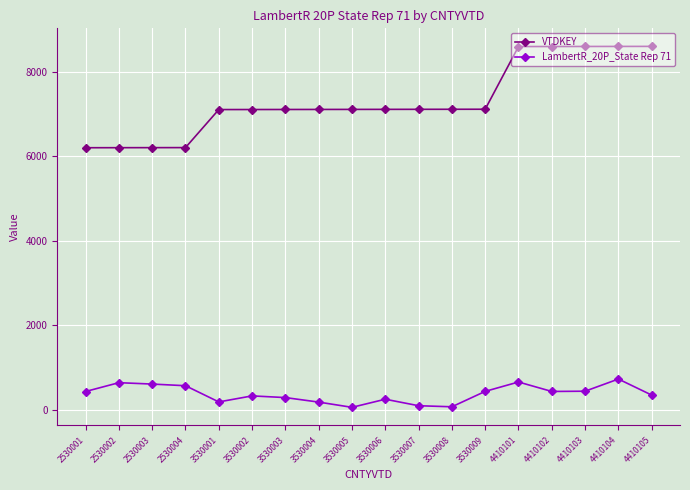

Which series has the largest range (max minus min)?

VTDKEY